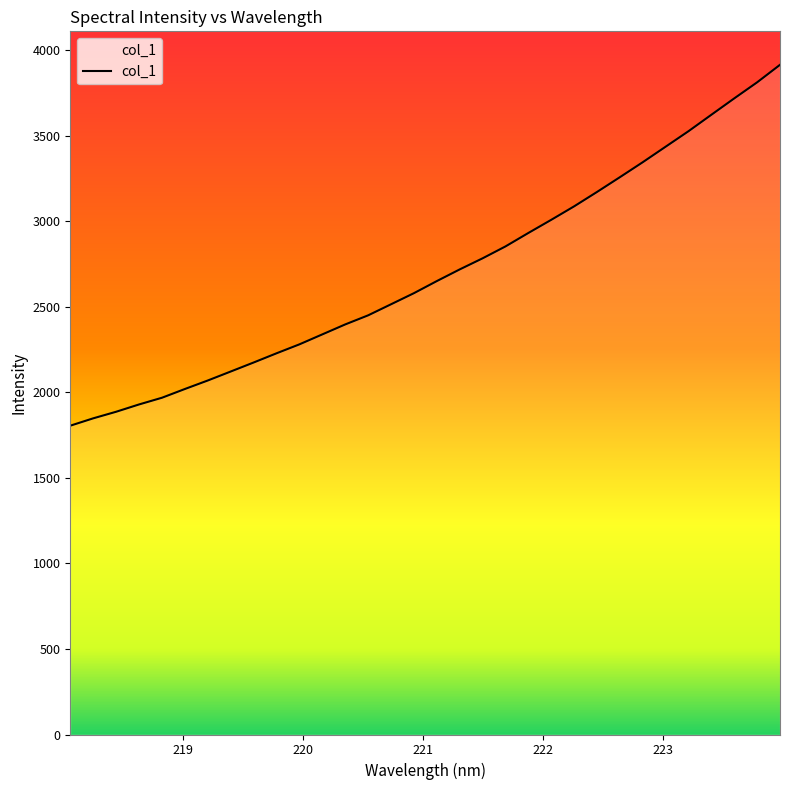

What is the sum of all values?

86464.0